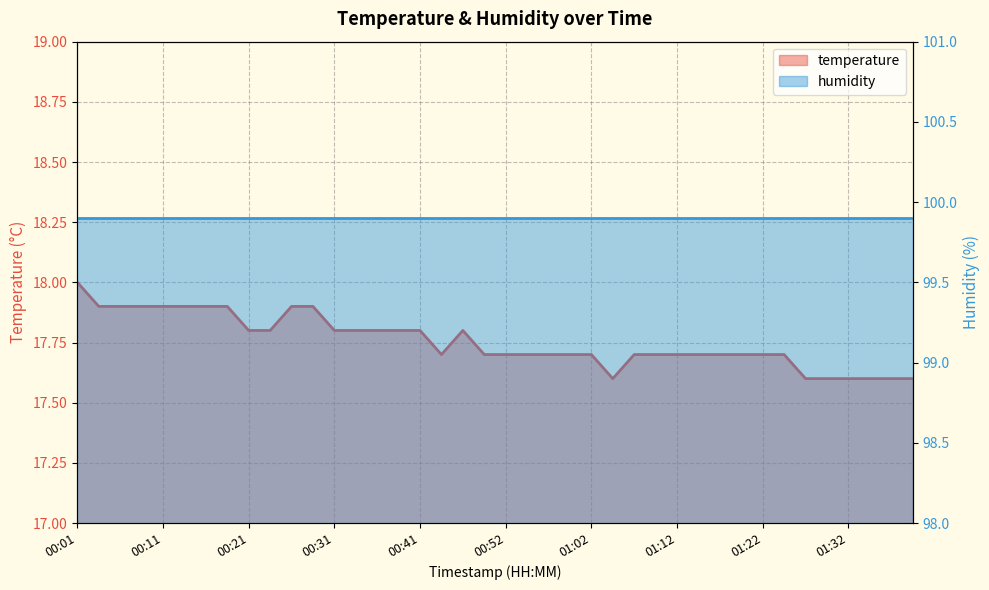

Where is the data nearest to the value 17?

01:04